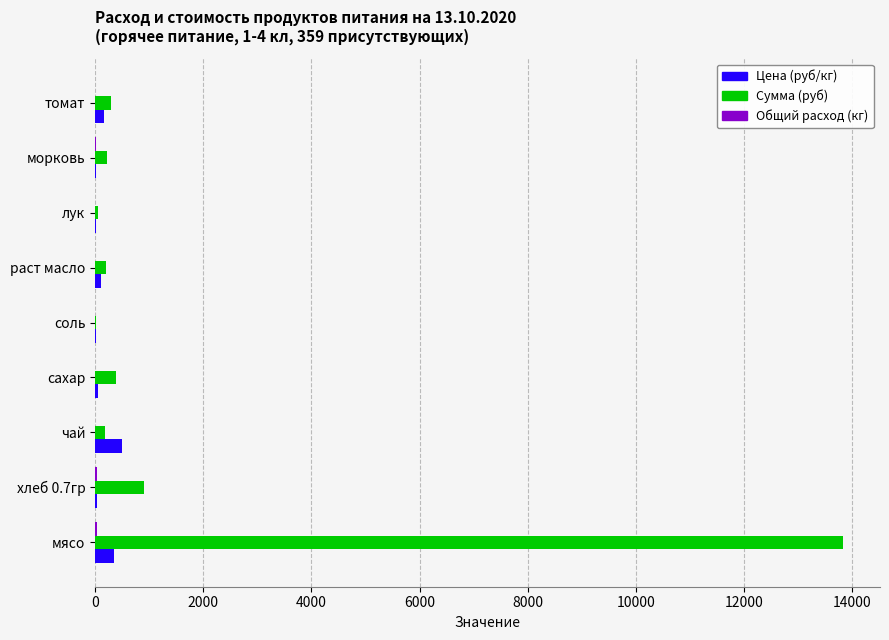

Which series has the largest total across all categories?

Сумма (руб)